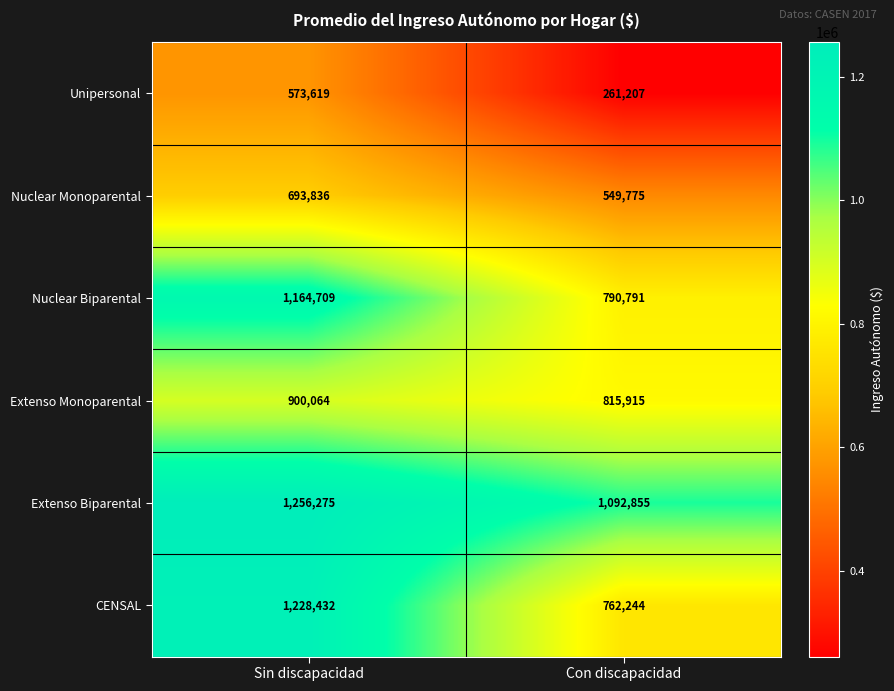

Which series changed the most between Sin discapacidad and Con discapacidad?

CENSAL